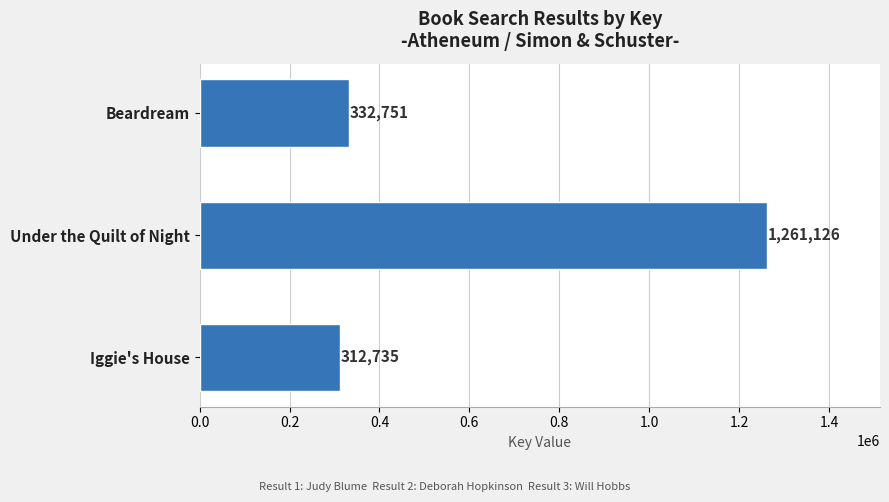

What is the ratio of the value at Iggie's House to the value at Beardream?

0.9